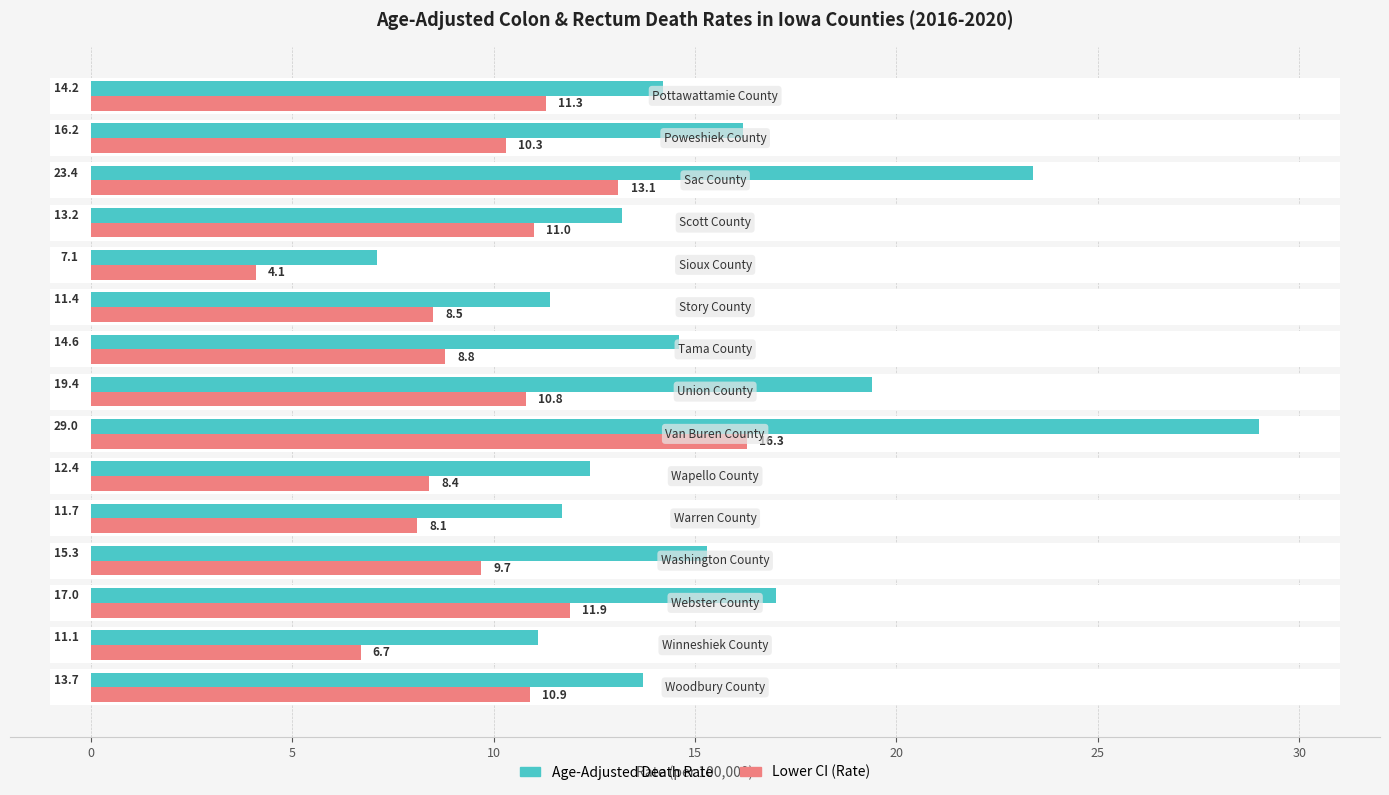

What is the minimum value for Age-Adjusted Death Rate?

7.1